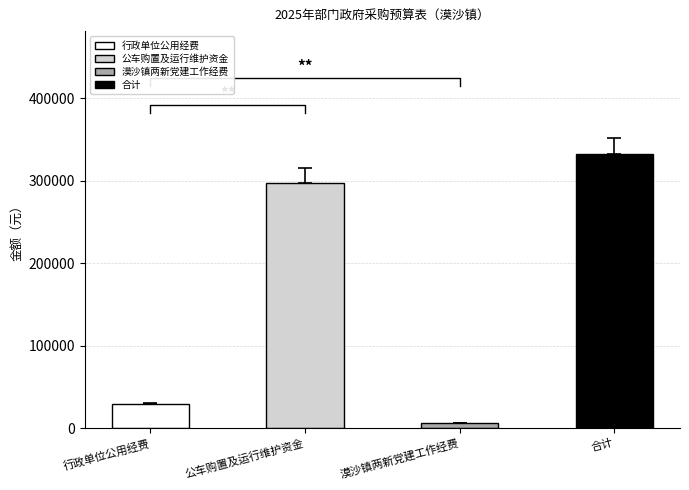

List the labels in order of value, smallest first.

漠沙镇两新党建工作经费, 行政单位公用经费, 公车购置及运行维护资金, 合计